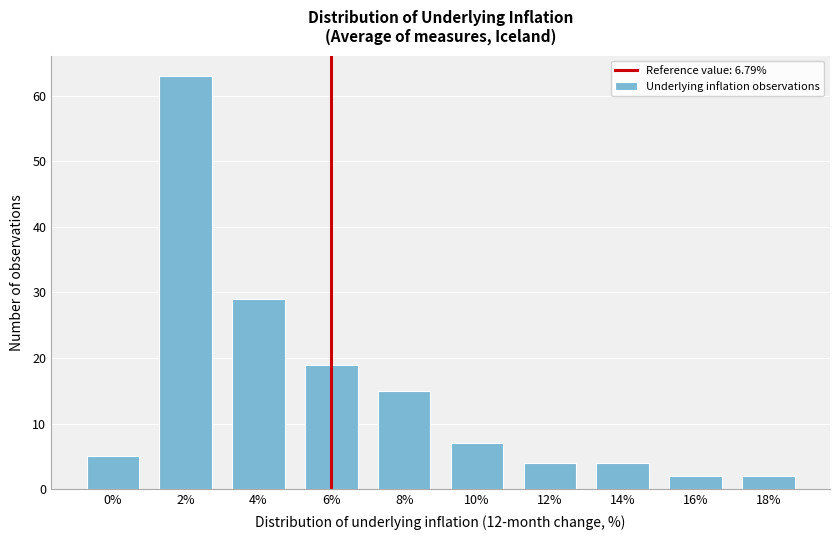

Reading left to right, transcribe all the data shown in this chart.

0%=5	2%=63	4%=29	6%=19	8%=15	10%=7	12%=4	14%=4	16%=2	18%=2